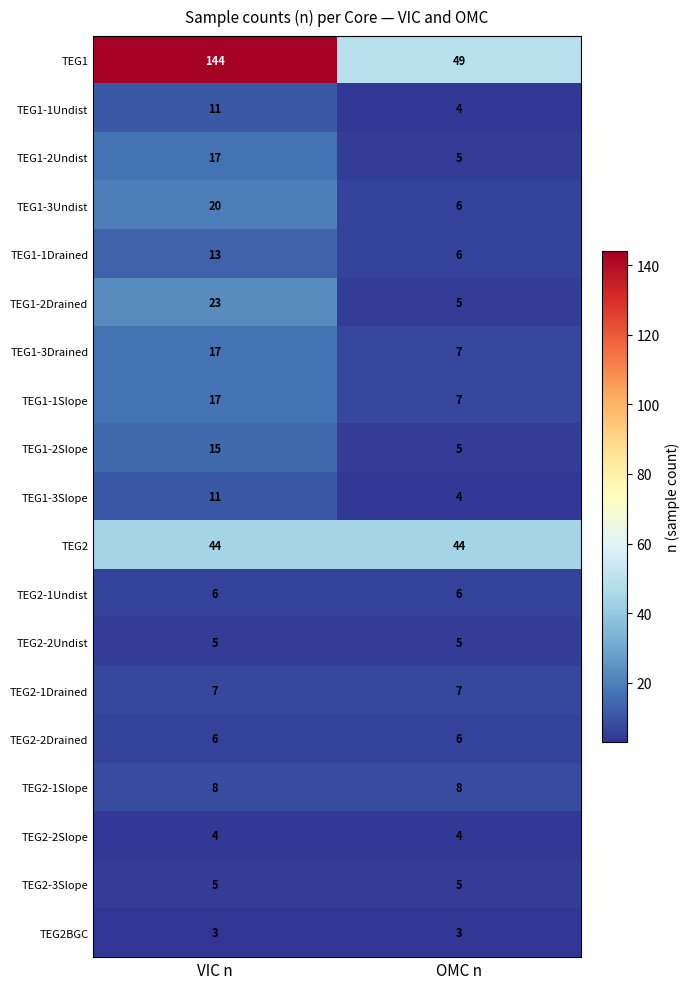

What is the spread (max minus min) of values at VIC n?

141